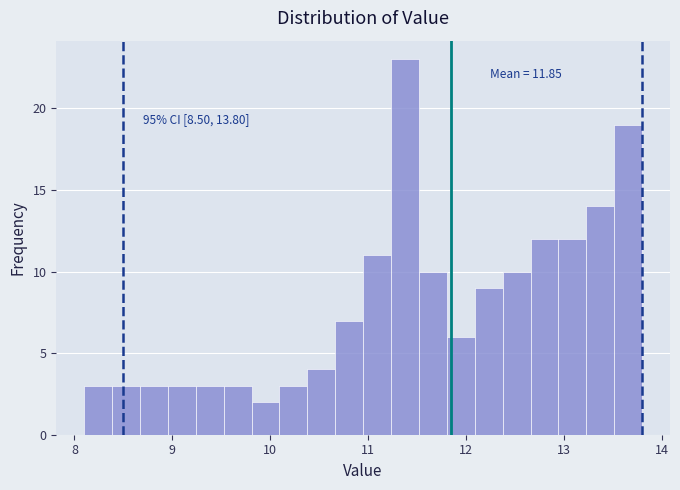

Around what value on the x-axis is the tallest bar? Give the approximate position of its centre, as read against the axis.

11.4